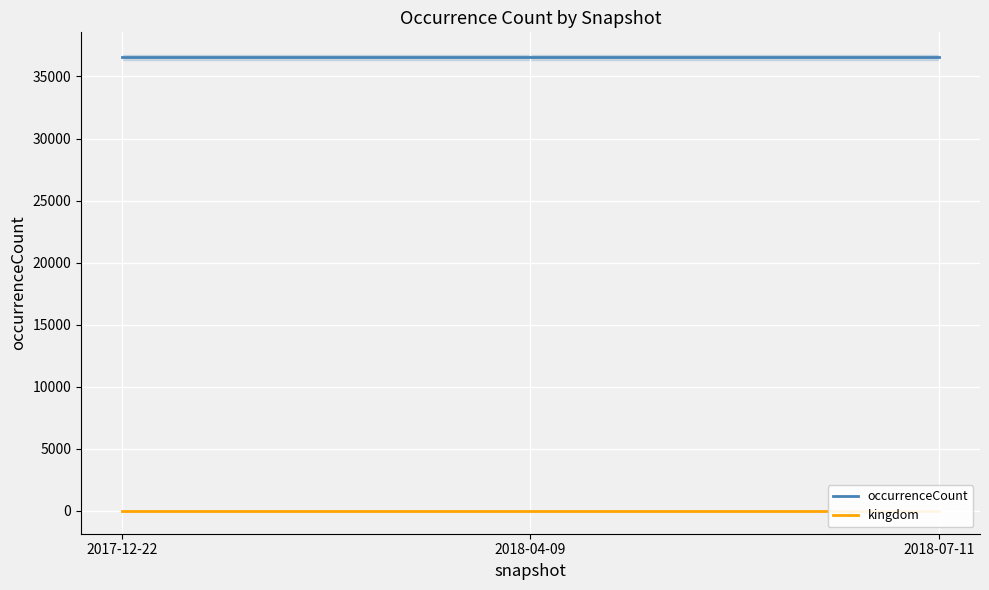

How many lines are shown in the chart?

2